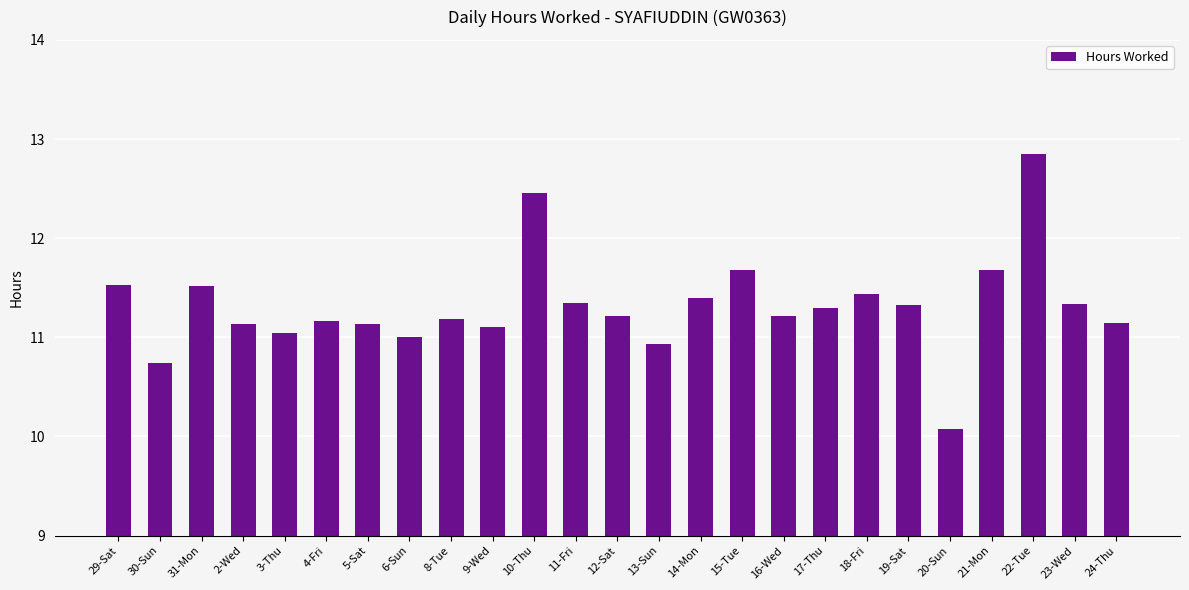

What is the change in value from 14-Mon to 16-Wed?

-0.2